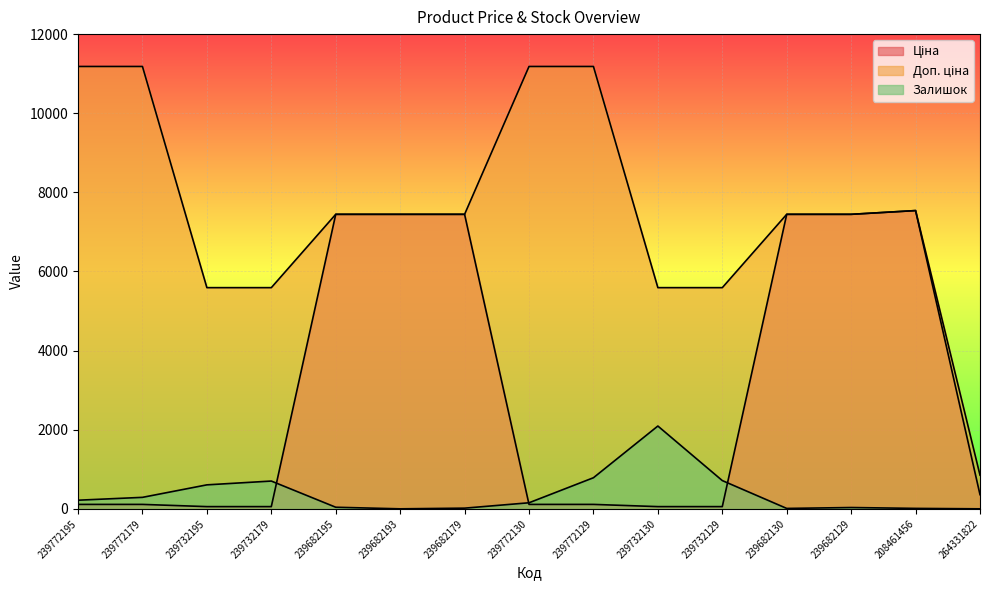

What is the maximum value for Доп. ціна?

11182.0